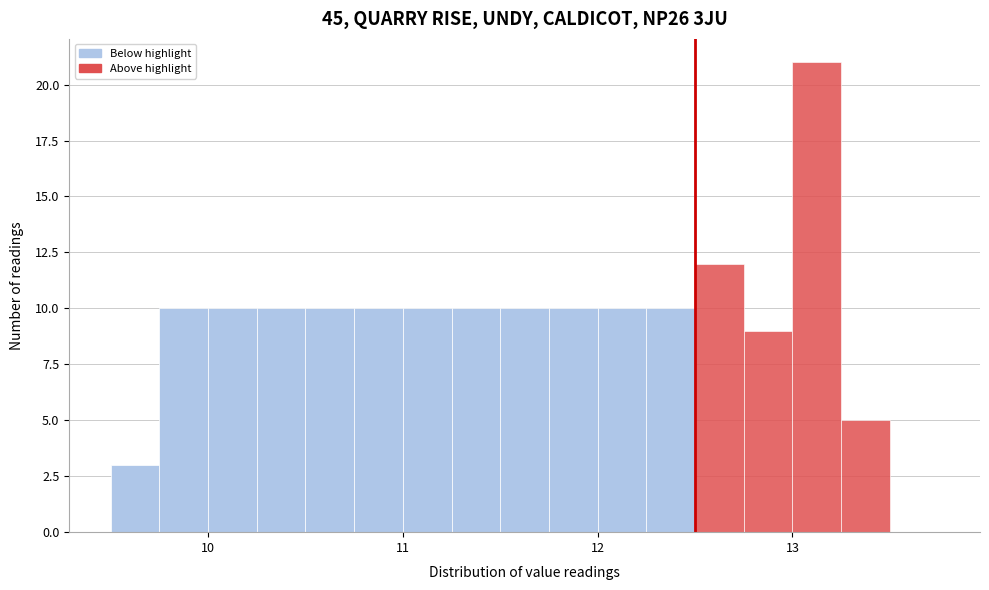

Read against the x-axis, roughly where is the centre of the tallest bar?

13.1